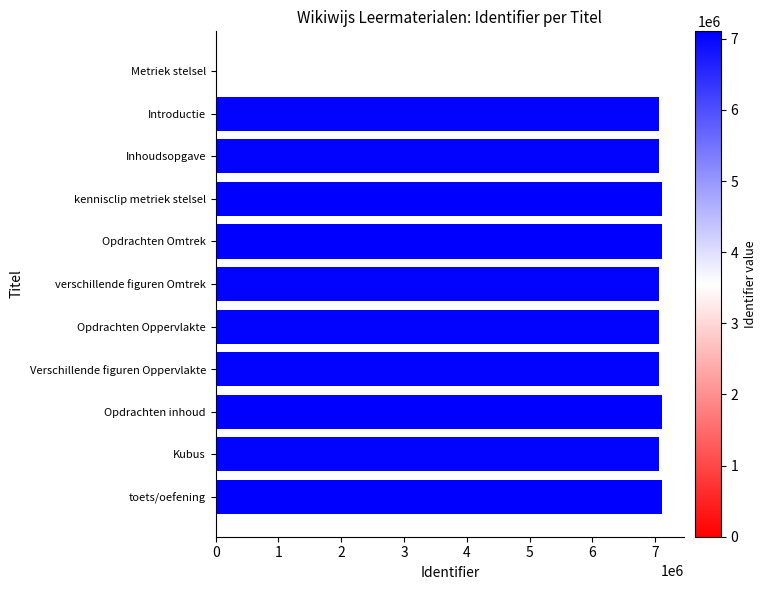

How many positive values are there?

10